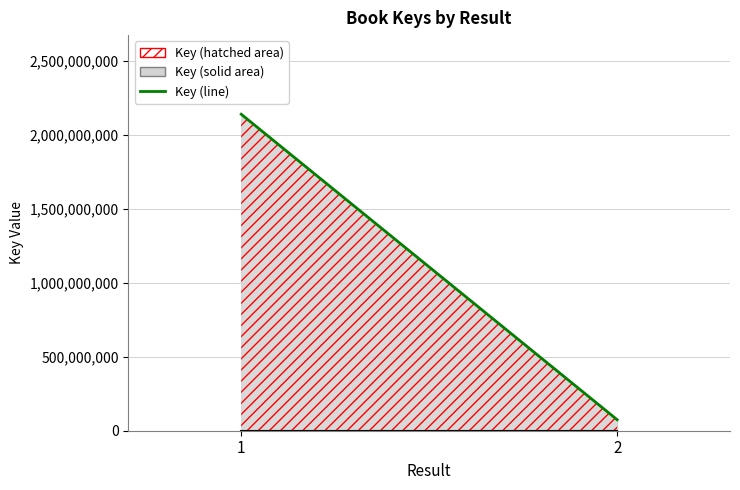

Rank the categories by value from highest to lowest.

1, 2